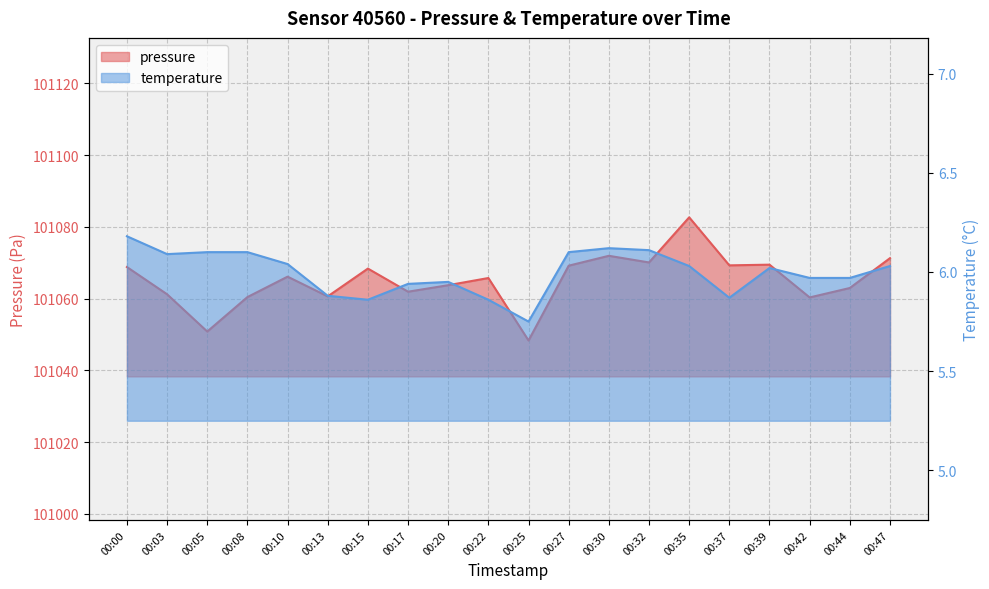

At how many categories does at least one series exceed 28401?

20